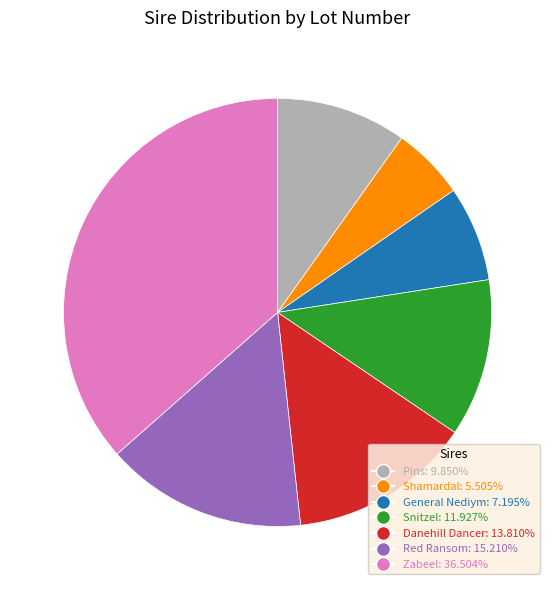

Is there any slice that represents more than half of the pie?

No